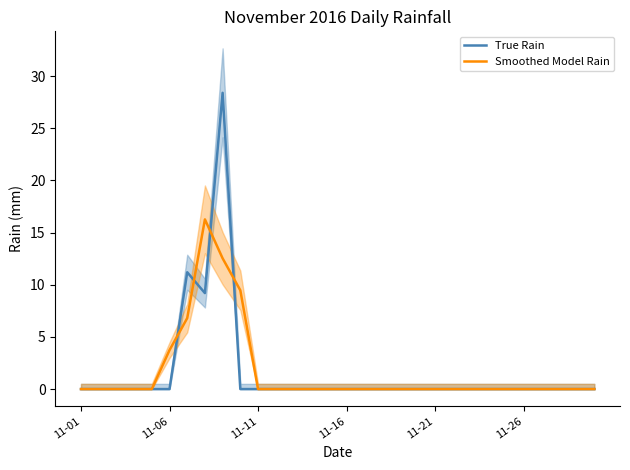

At which category does the chart reach its minimum across all series?

11-01